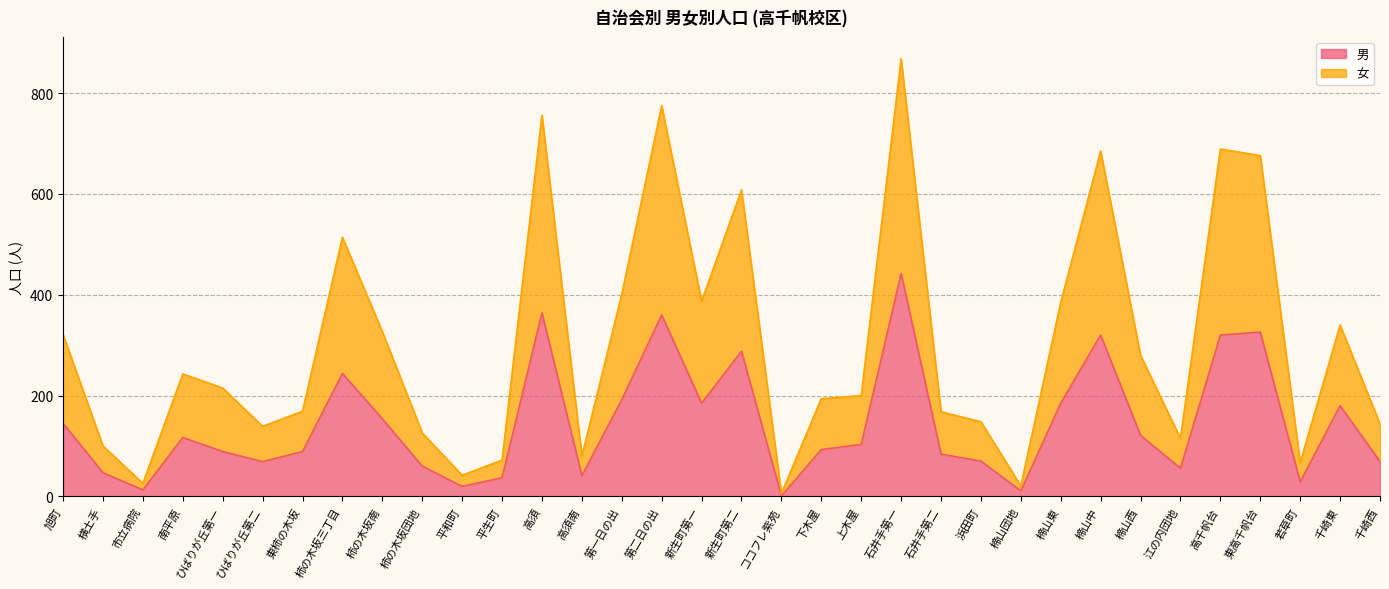

How many lines are shown in the chart?

2